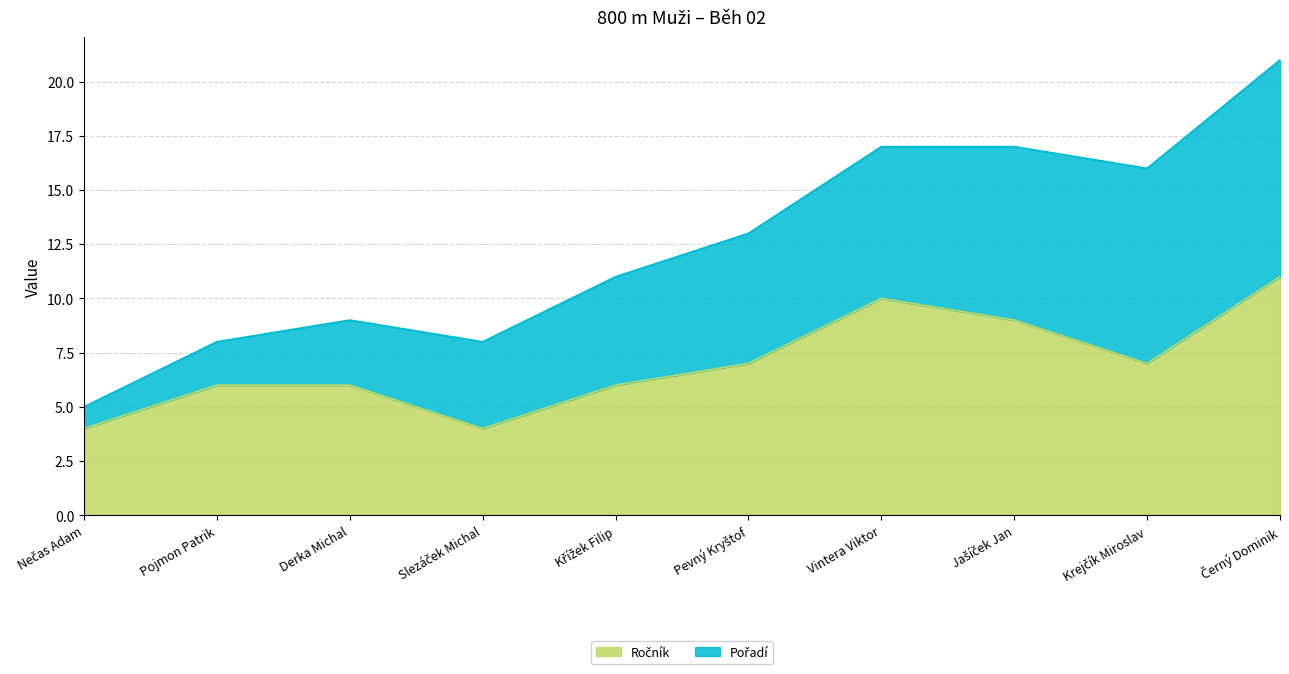

How many lines are shown in the chart?

2